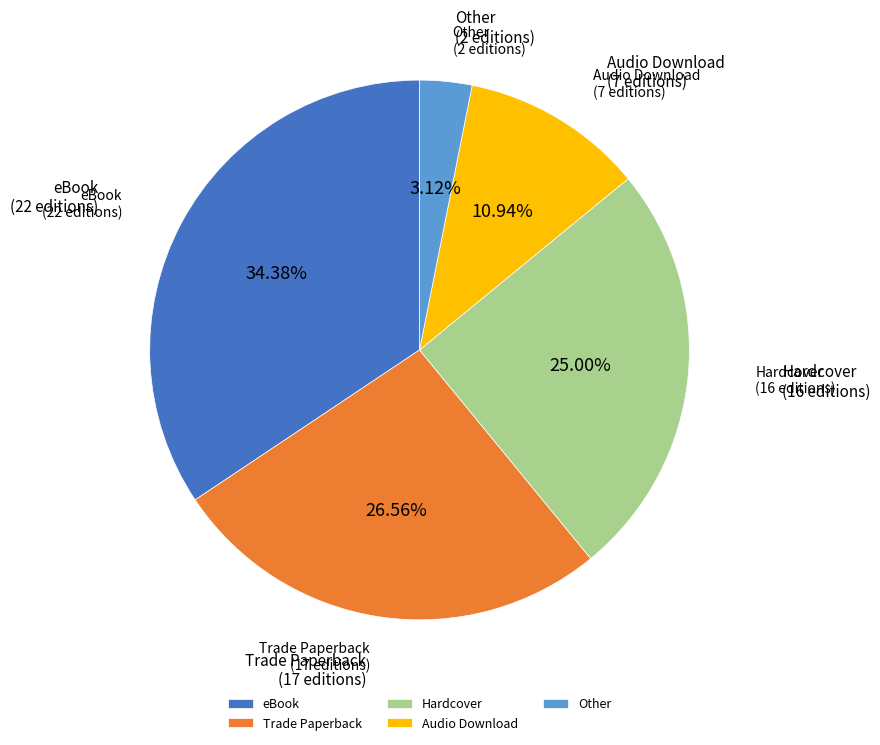

To the nearest percent, what is the difference between the largest and smallest slice percentages?

31%